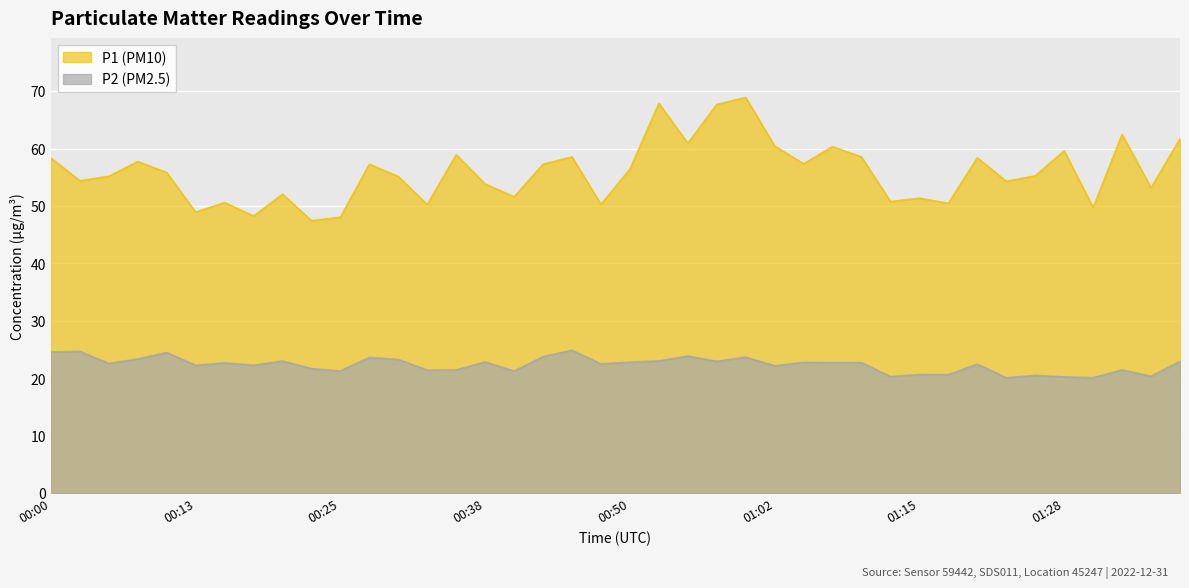

How many data points in P2 are less than 22?

14